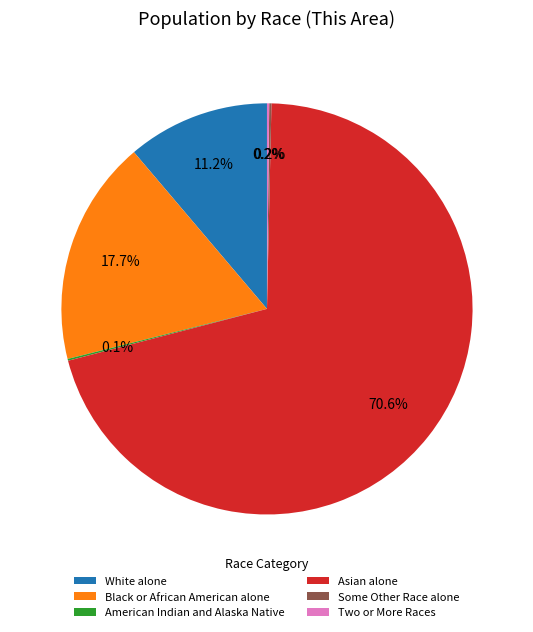

Is there any slice that represents more than half of the pie?

Yes